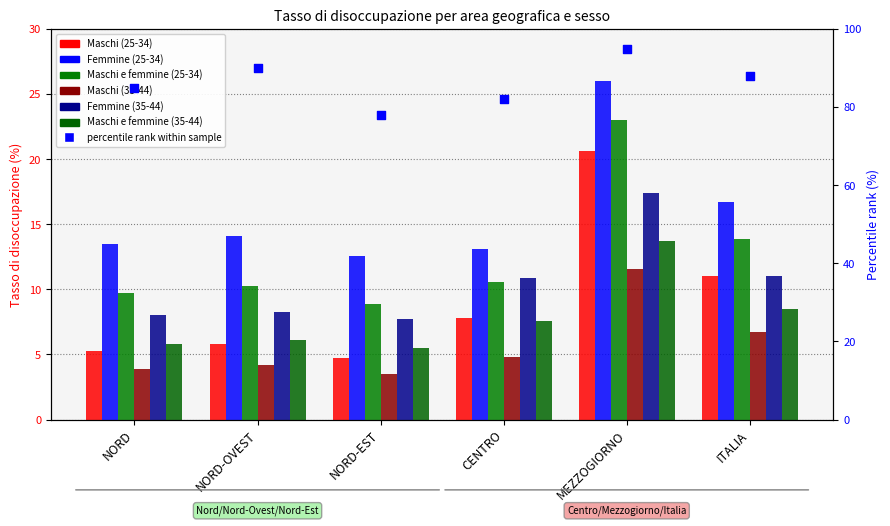

What are all the series names shown in the legend?

Maschi (25-34), Femmine (25-34), Maschi e femmine (25-34), Maschi (35-44), Femmine (35-44), Maschi e femmine (35-44)